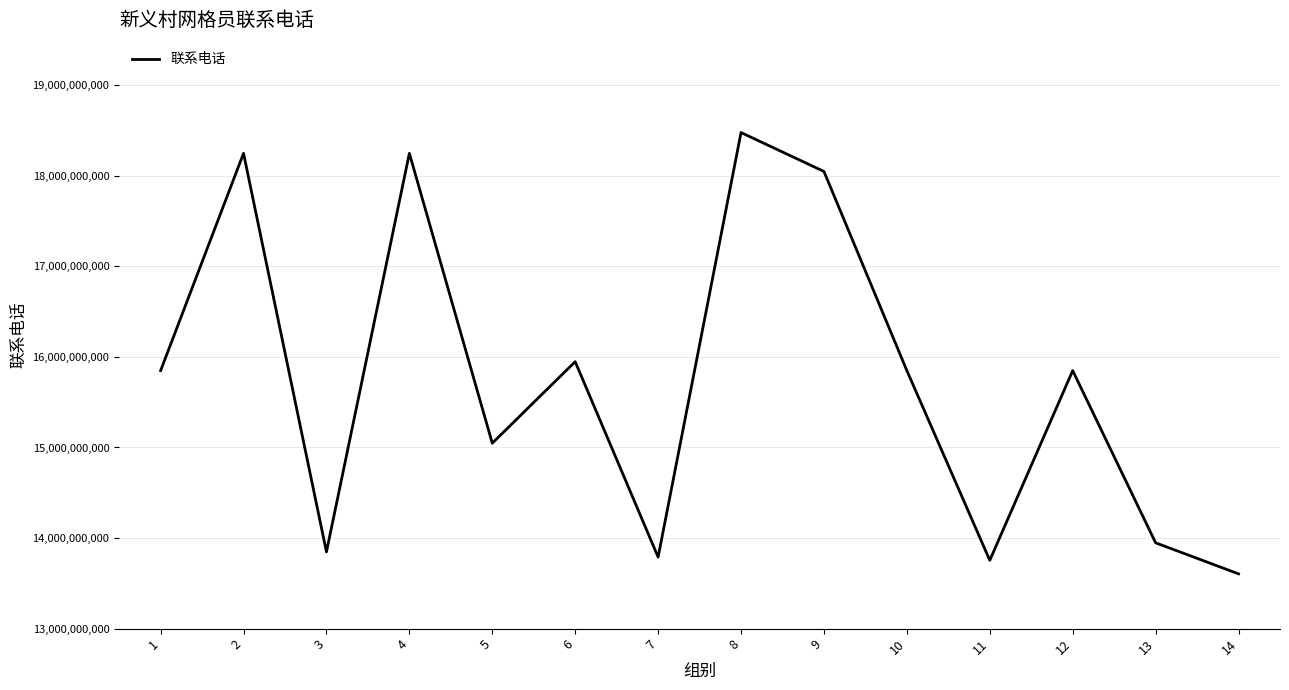

Read the value at 8, to the nearest 10.

18476885860